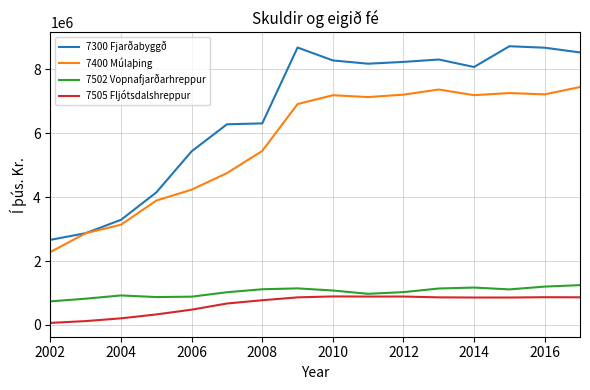

What are all the series names shown in the legend?

7300 Fjarðabyggð, 7400 Múlaþing, 7502 Vopnafjarðarhreppur, 7505 Fljótsdalshreppur